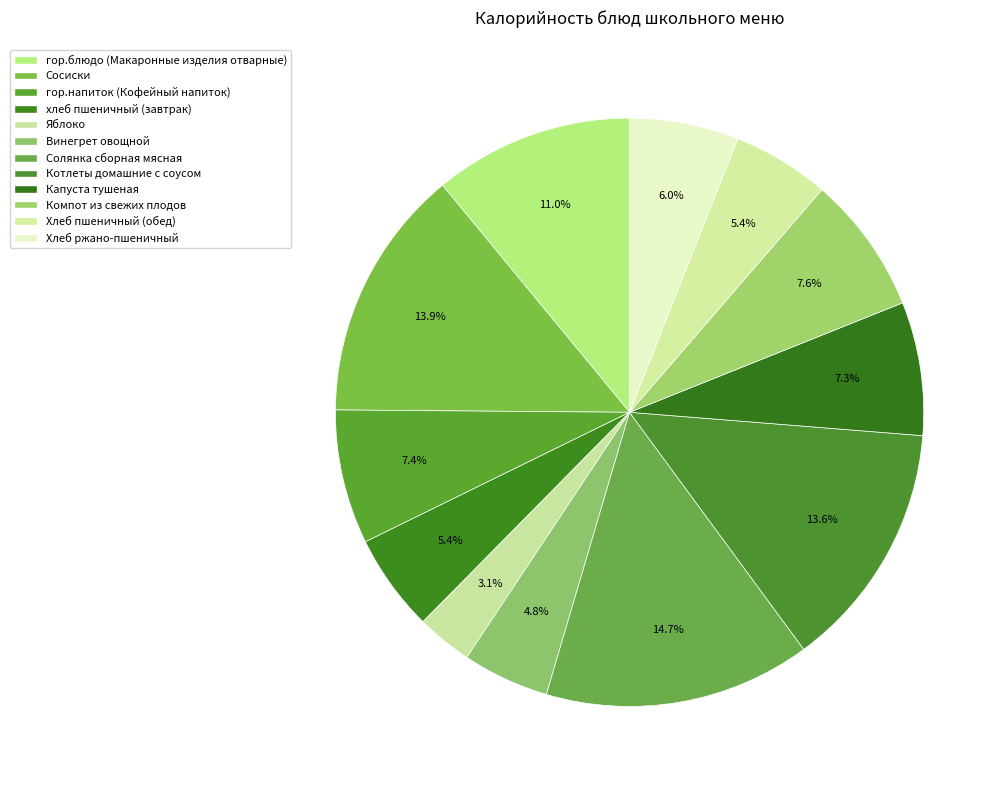

Count the number of slices in the pie.

12